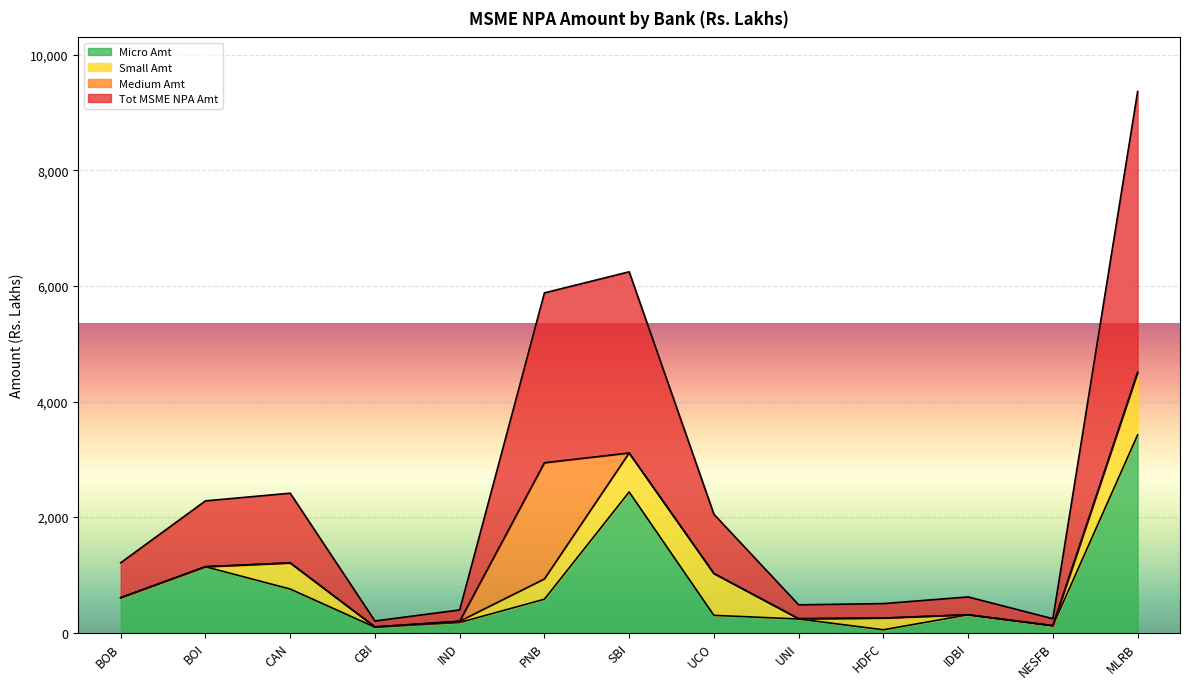

Where is the first local minimum for Tot MSME NPA Amt?

CBI